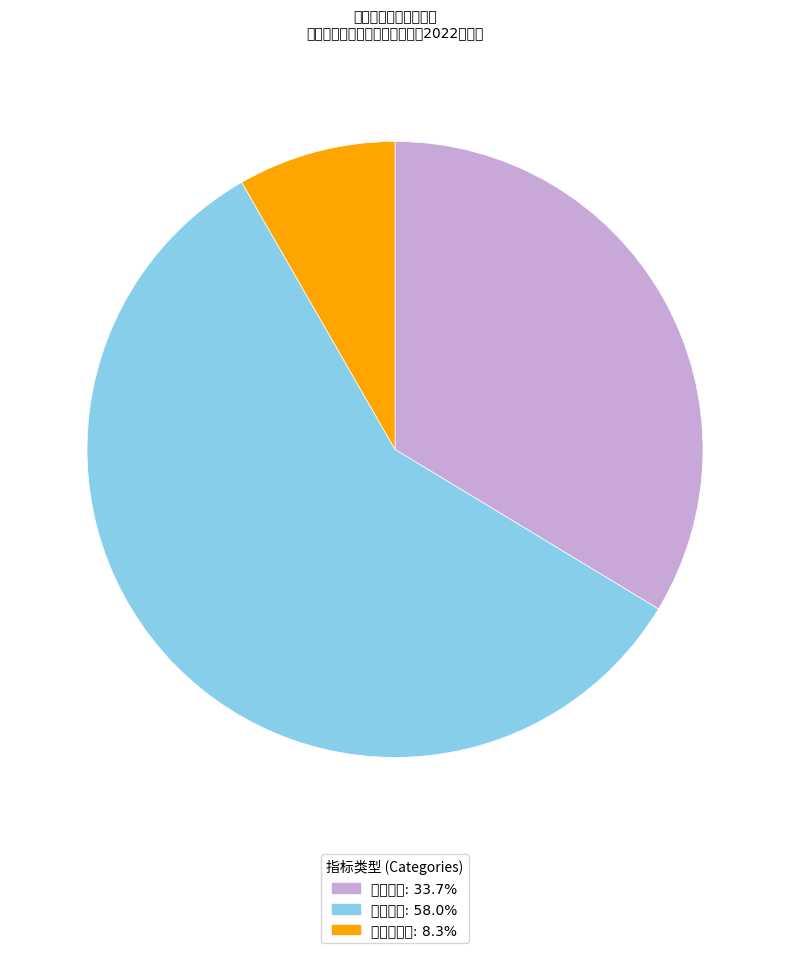

Which slice is the largest?

效益指标